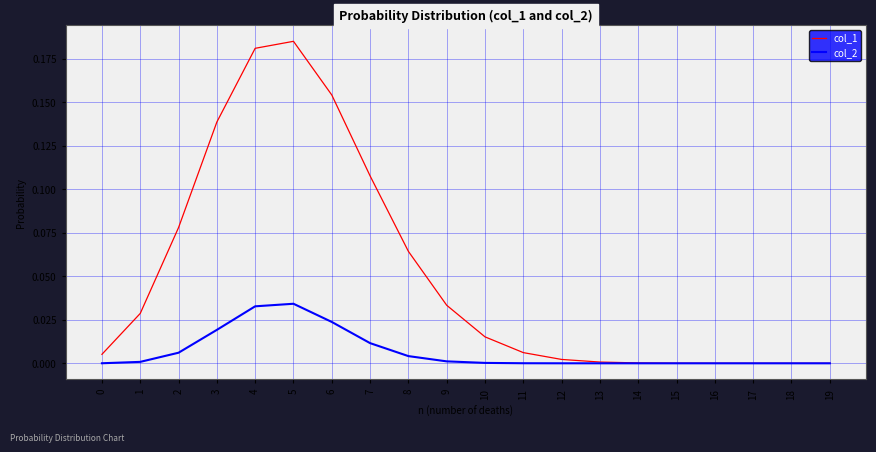

Which series has the largest total across all categories?

col_1